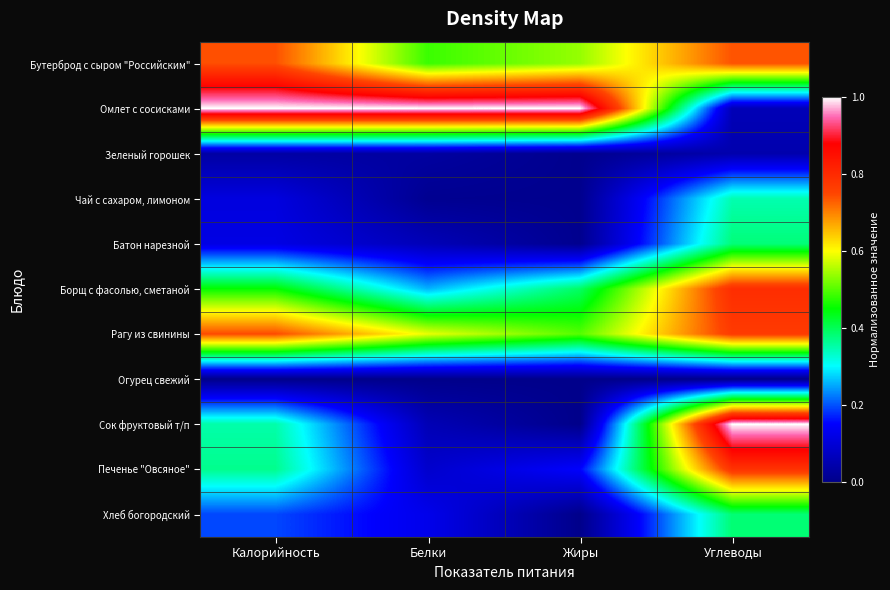

At which category does the chart reach its minimum across all series?

Калорийность